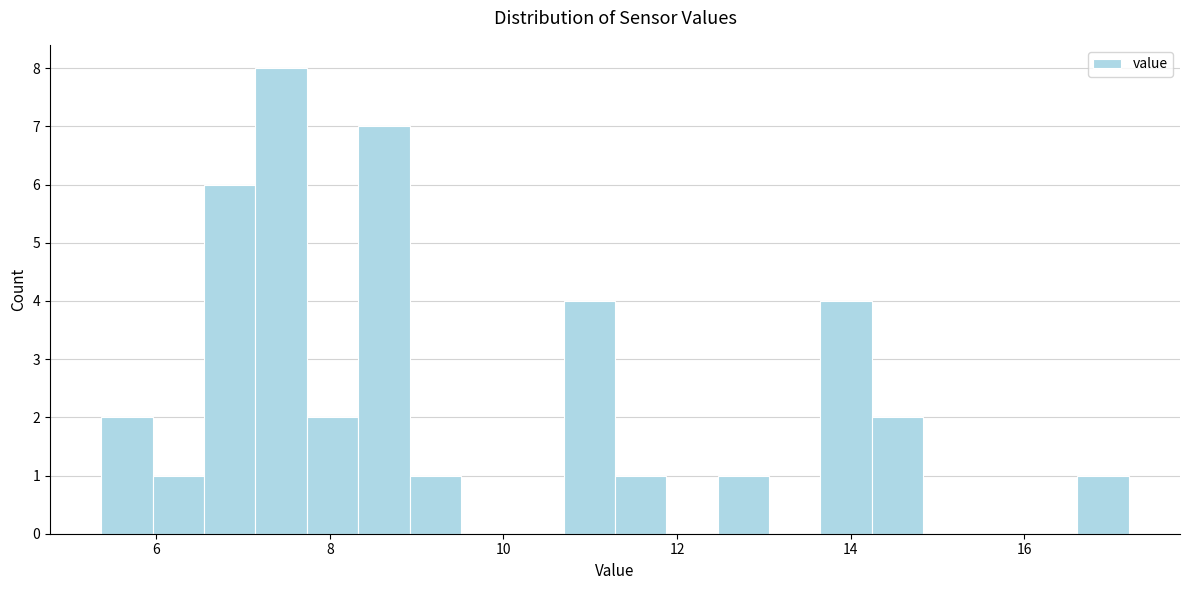

Around what value on the x-axis is the tallest bar? Give the approximate position of its centre, as read against the axis.

7.4